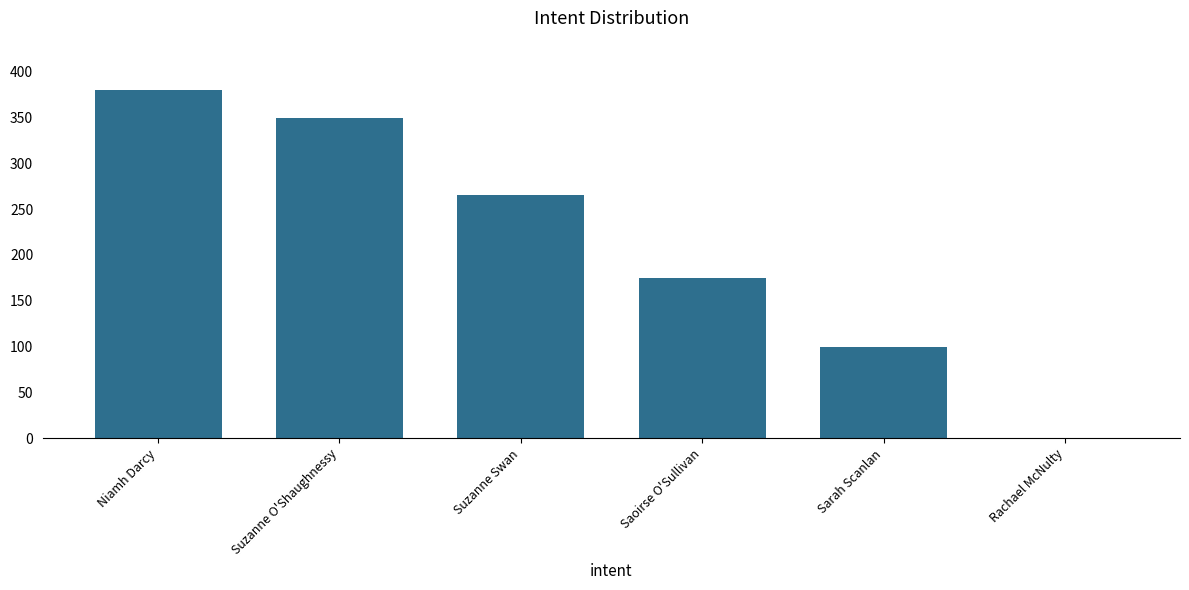

At which category does the chart reach its peak across all series?

Niamh Darcy